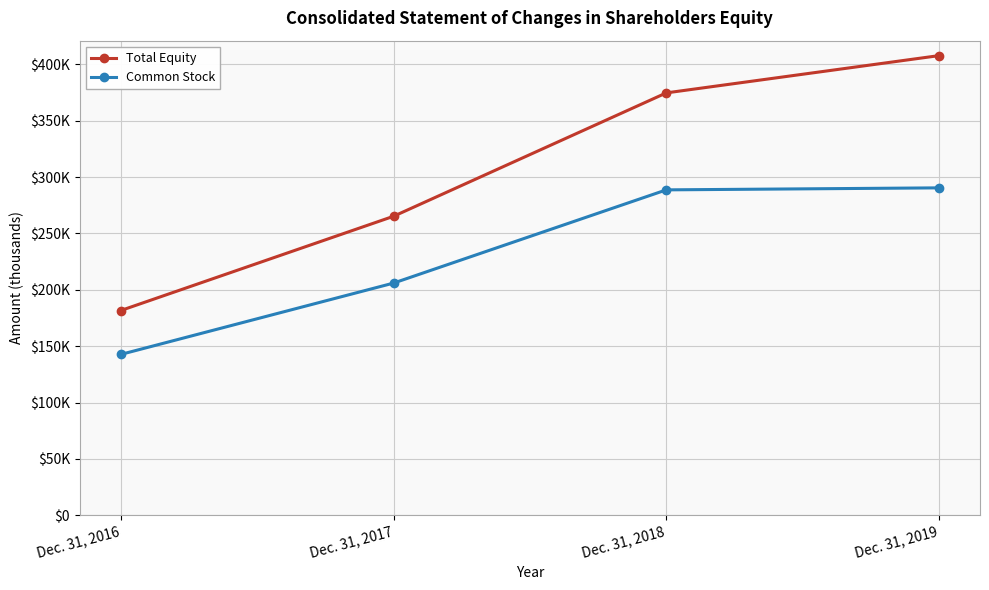

At how many categories does at least one series exceed 182736?

3